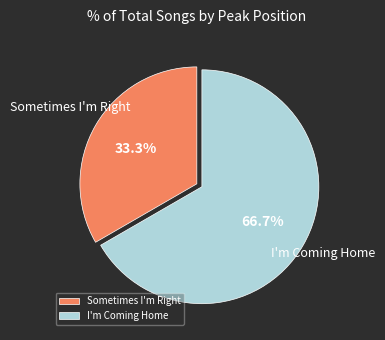

To the nearest percent, what is the difference between the largest and smallest slice percentages?

33%